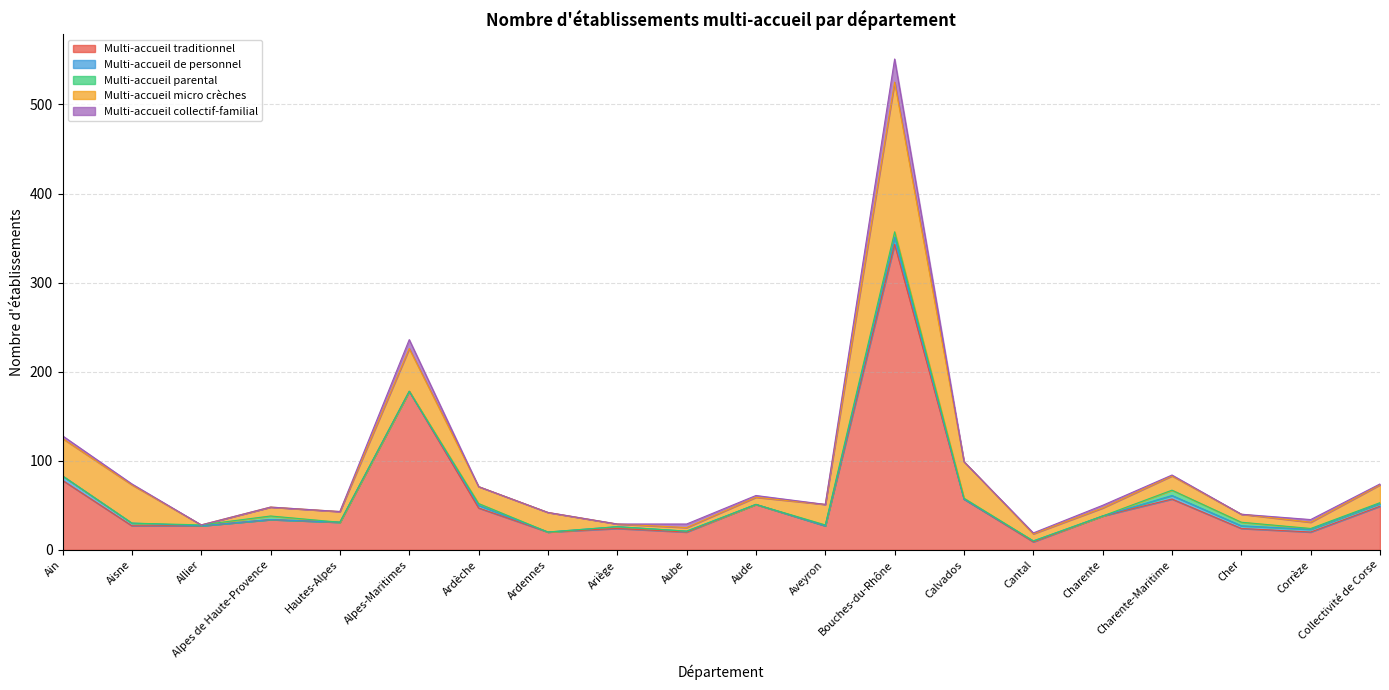

How many positive values does the Multi-accueil de personnel series have?

11